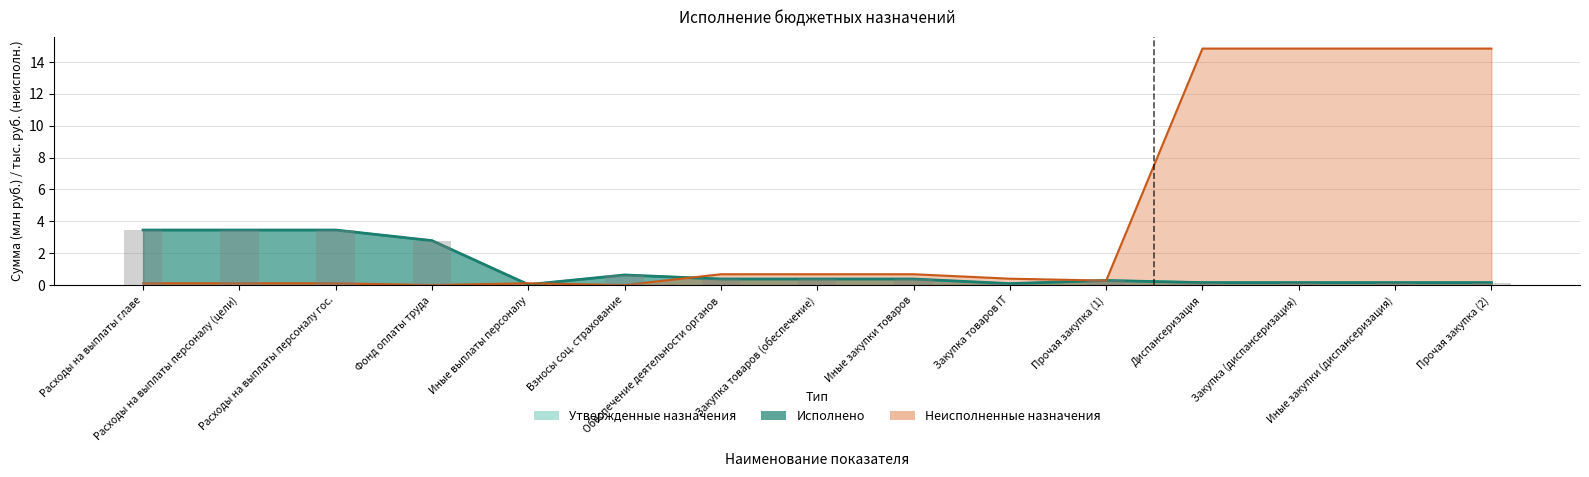

At how many categories does at least one series exceed 12?

4